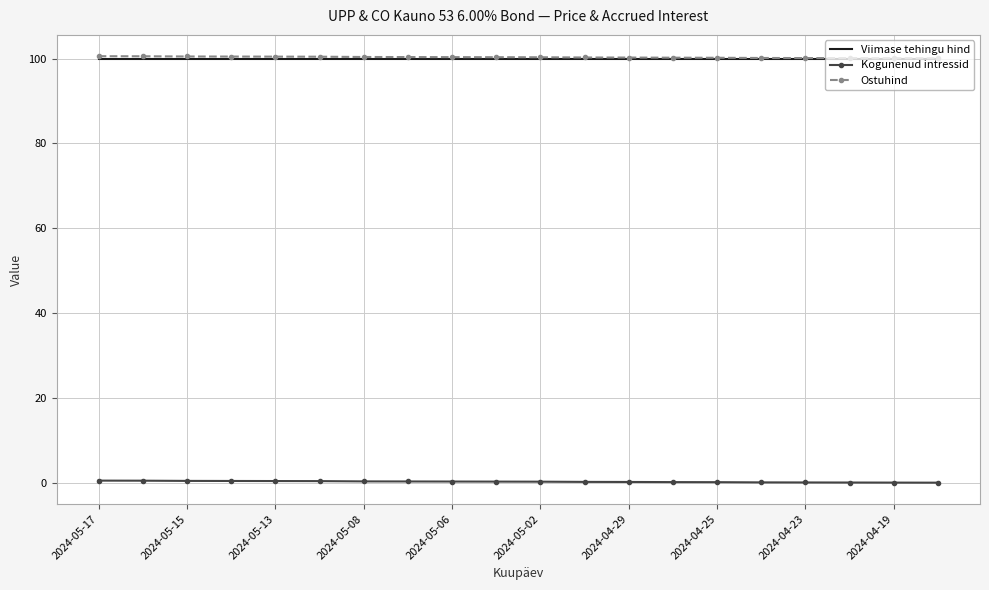

True or false: Kogunenud intressid and Ostuhind intersect in this chart.

False